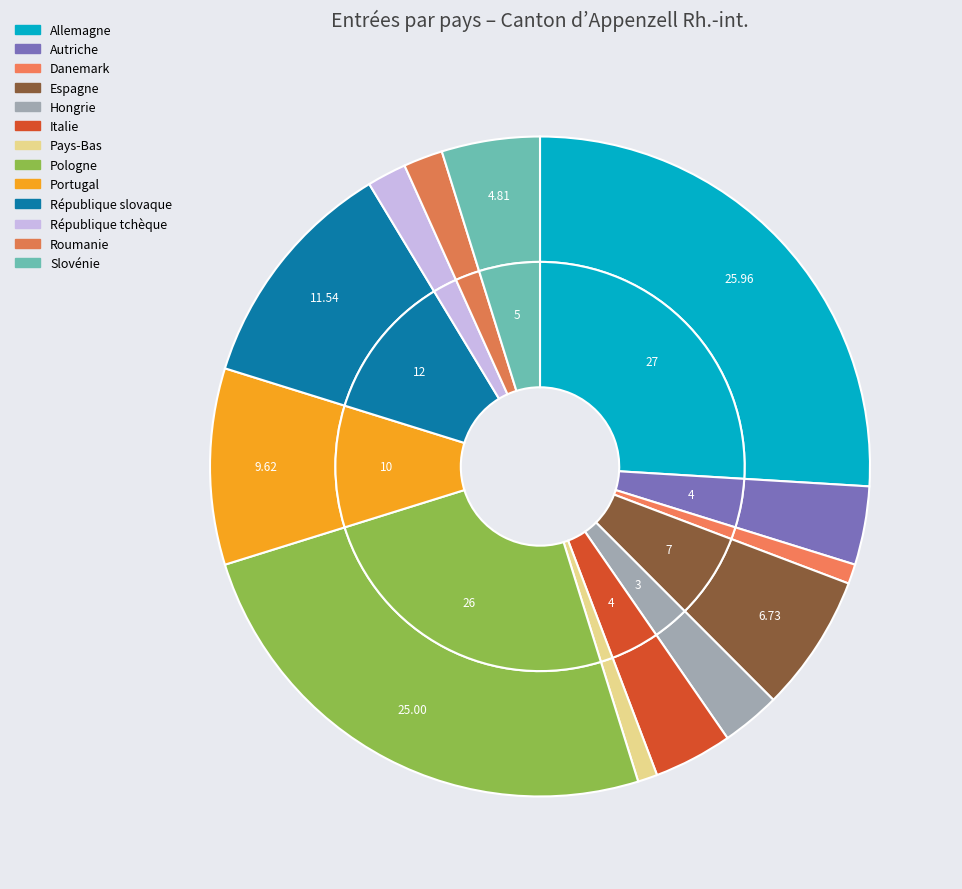

Which slice is the smallest?

Danemark